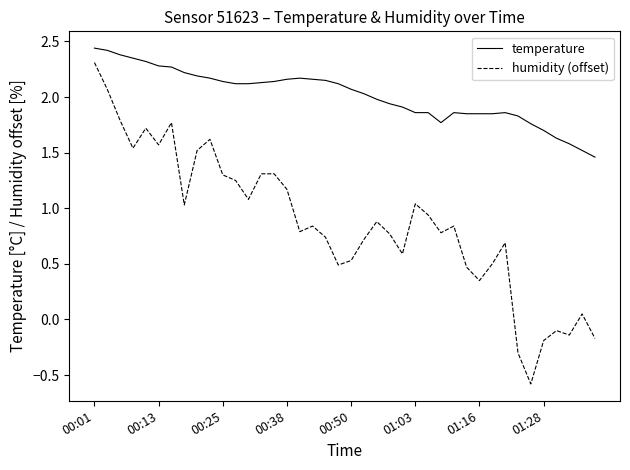

How many lines are shown in the chart?

2